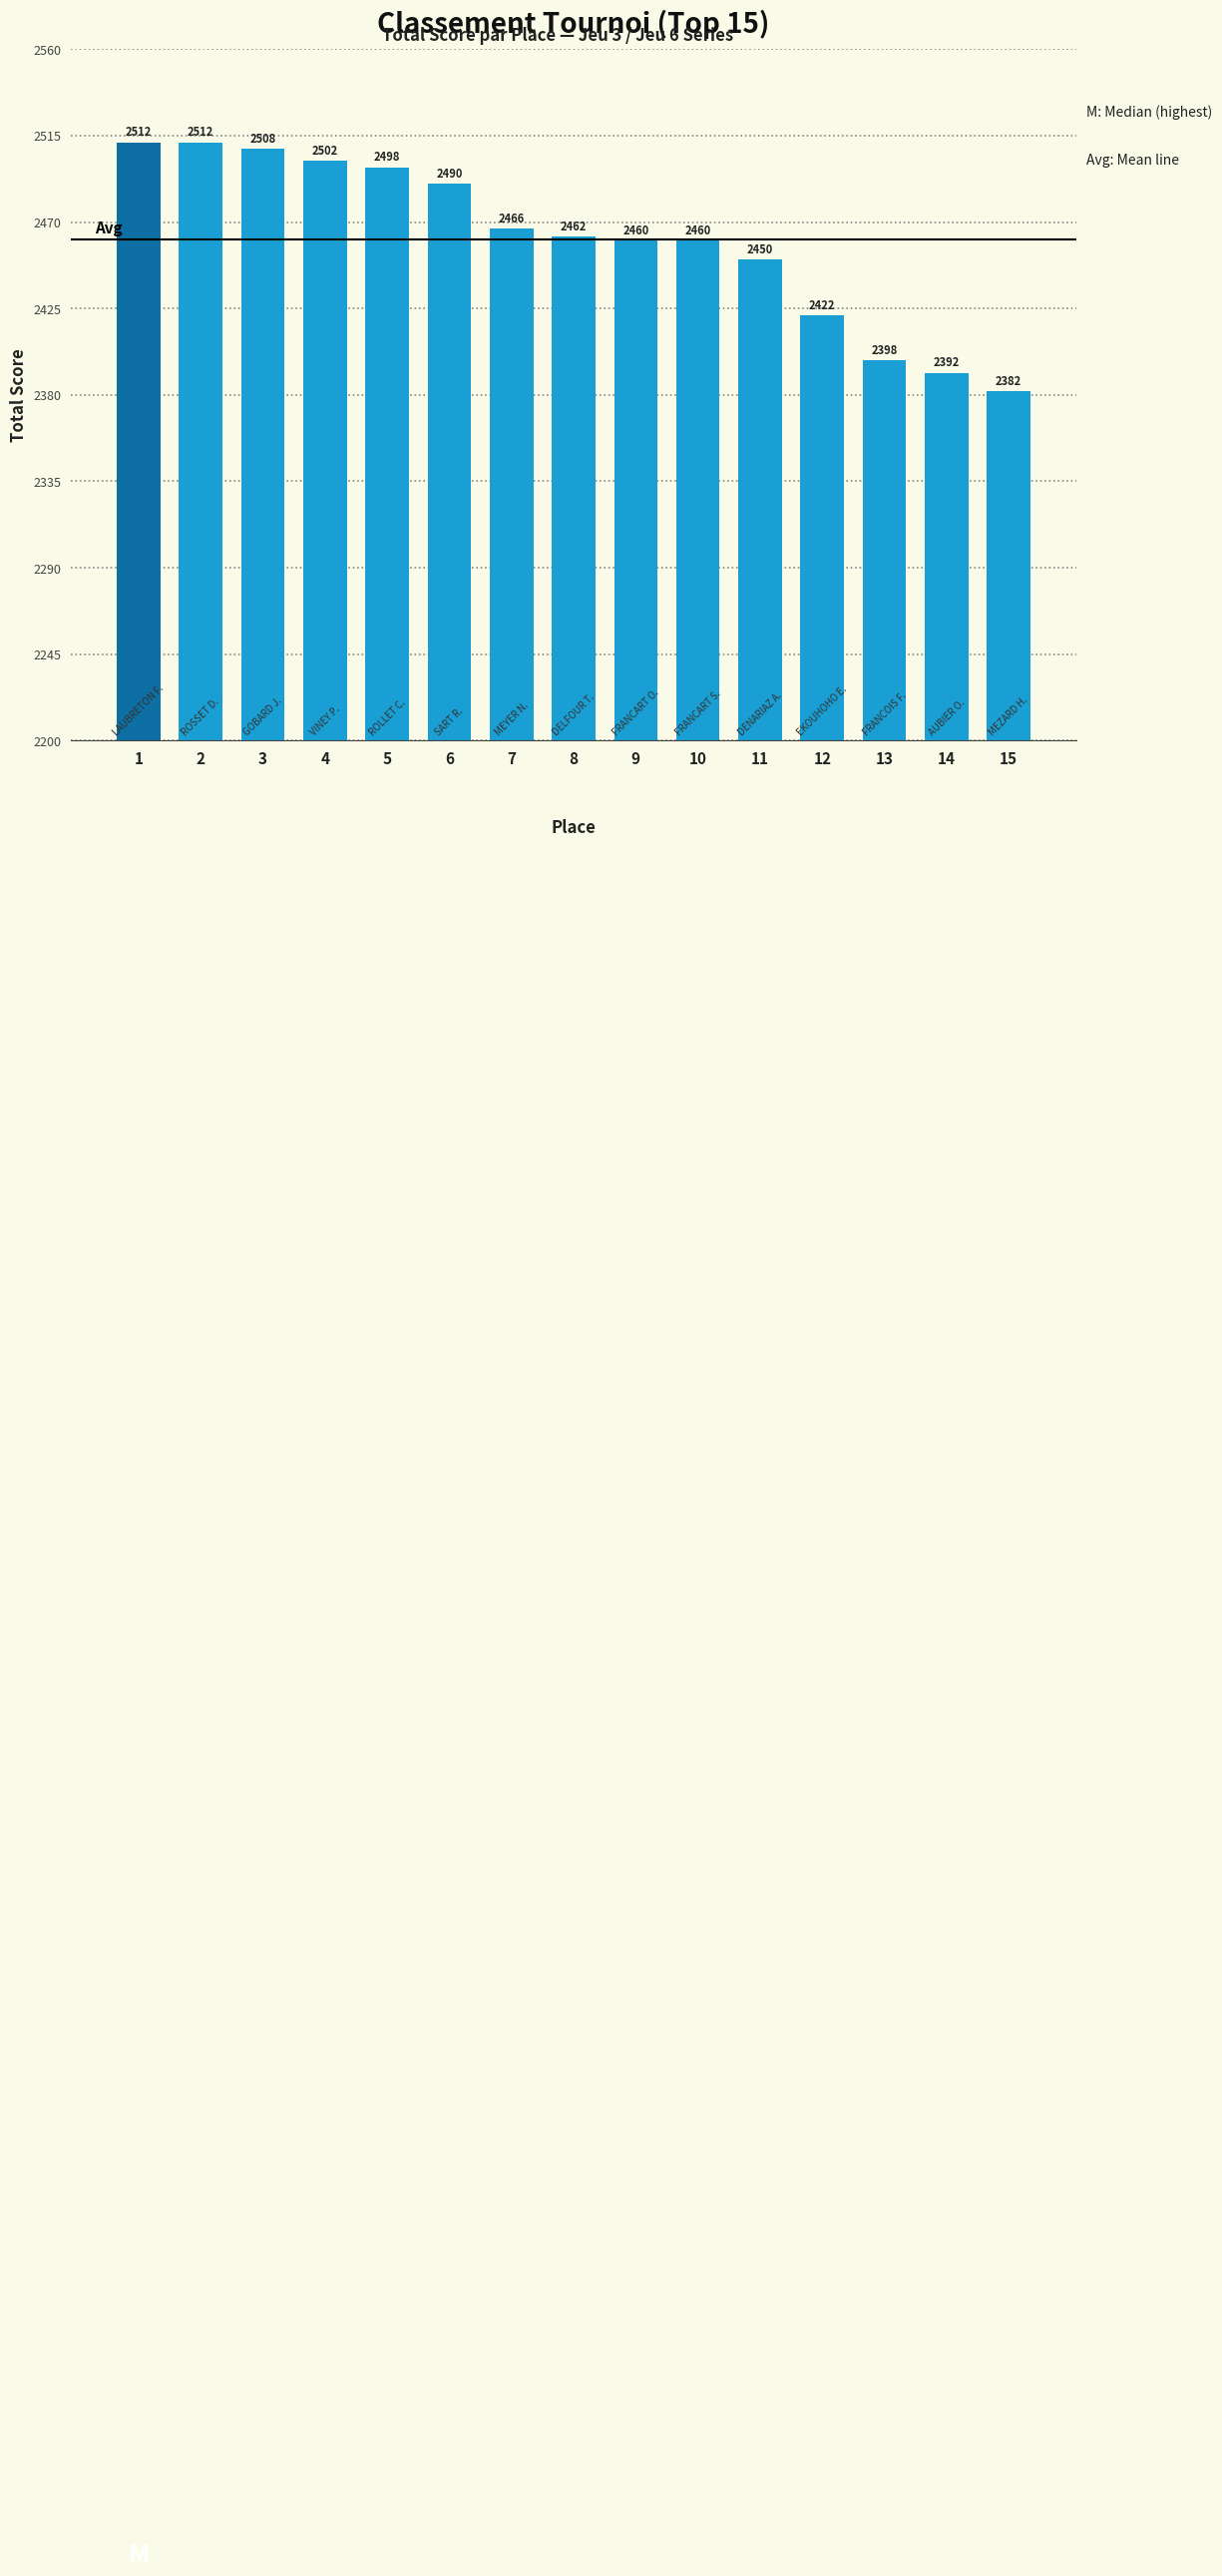

At which category does the chart reach its minimum across all series?

15